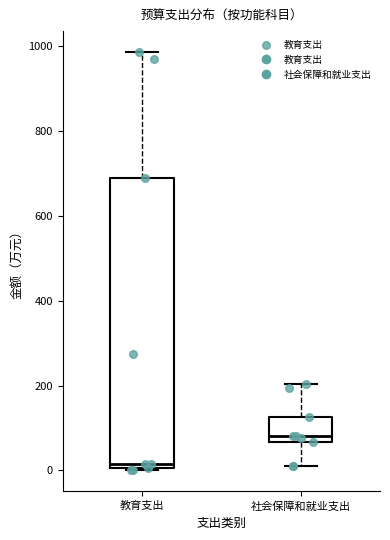

Reading left to right, read every box against the y-axis: the position of its median line, the range the box covers, and the ends of its whiskers. The values are not printed on the chart, so give them approximately, as read against the axis.

教育支出: median 20, box 0 to 700, whiskers 0 to 980
社会保障和就业支出: median 80, box 60 to 120, whiskers 20 to 200